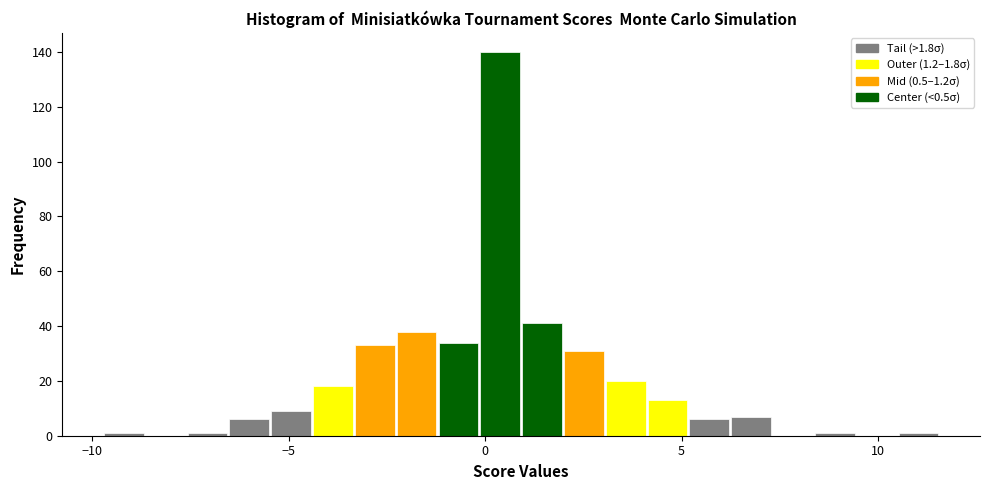

Around what value on the x-axis is the tallest bar? Give the approximate position of its centre, as read against the axis.

0.5